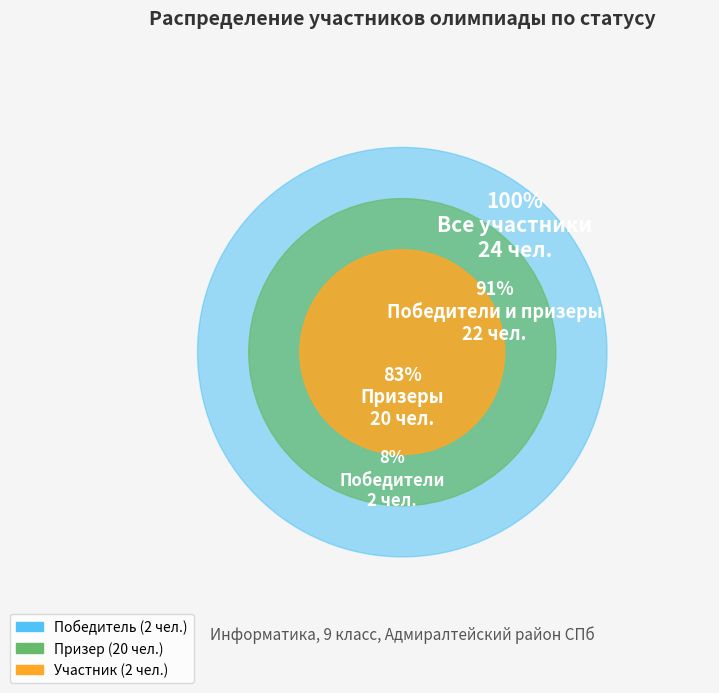

Which category has the smallest portion of the pie?

Победитель